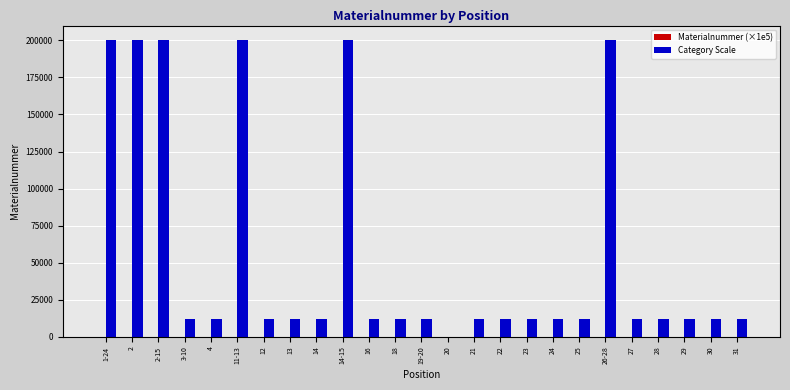

The value of Category Scale at 27 is 12000.0. True or false?

True